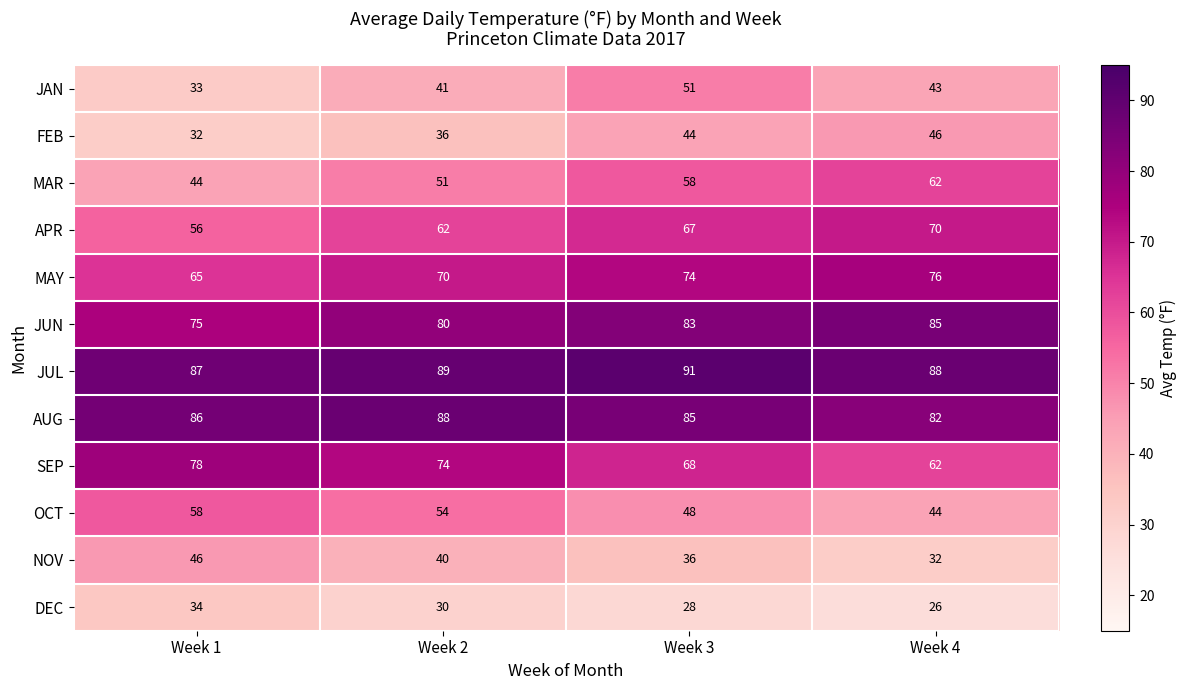

What is the total value across all series at Week 3?

733